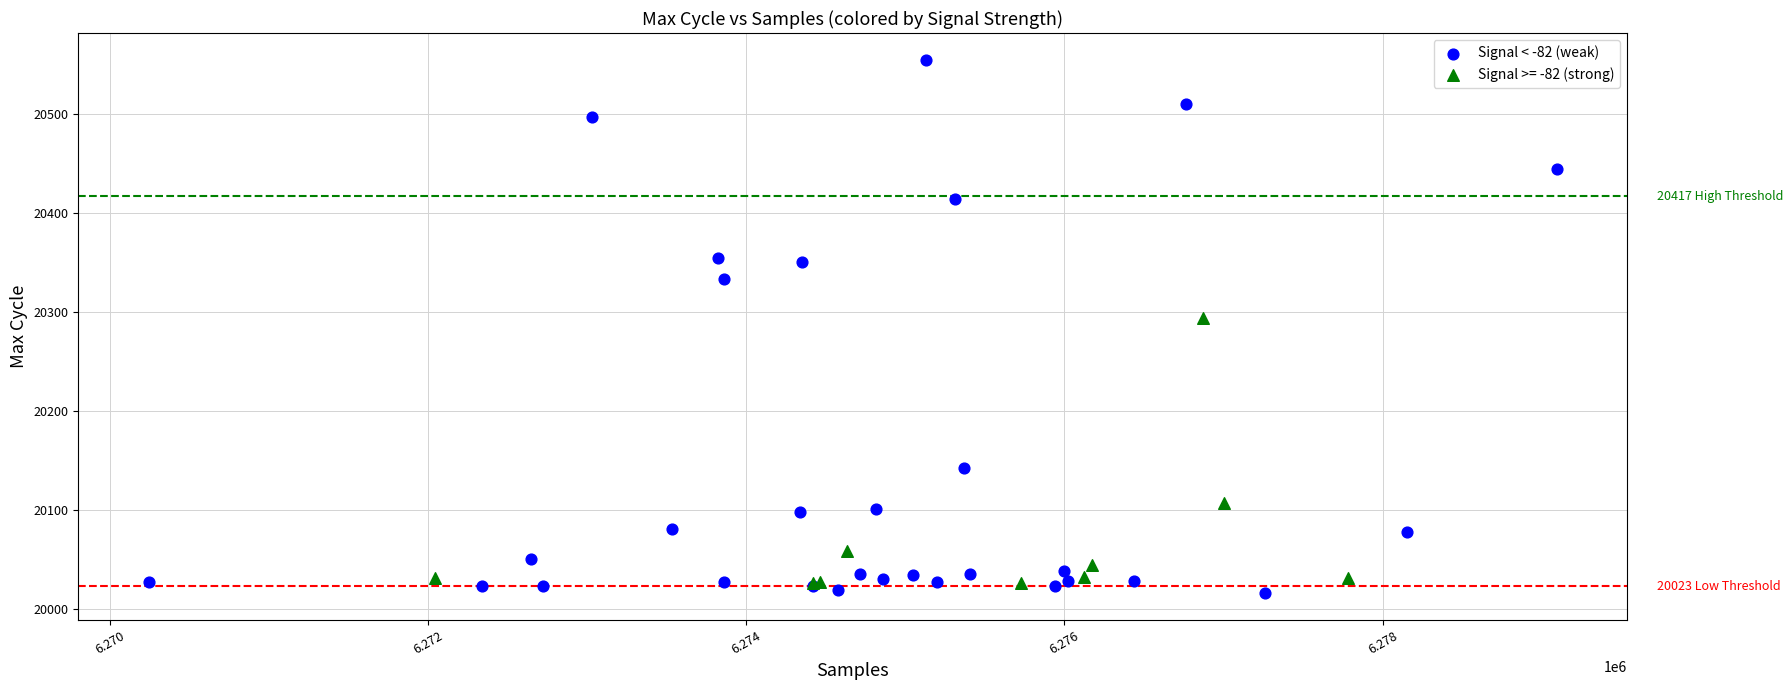

Which series reaches the maximum Y coordinate?

Signal < -82 (weak)